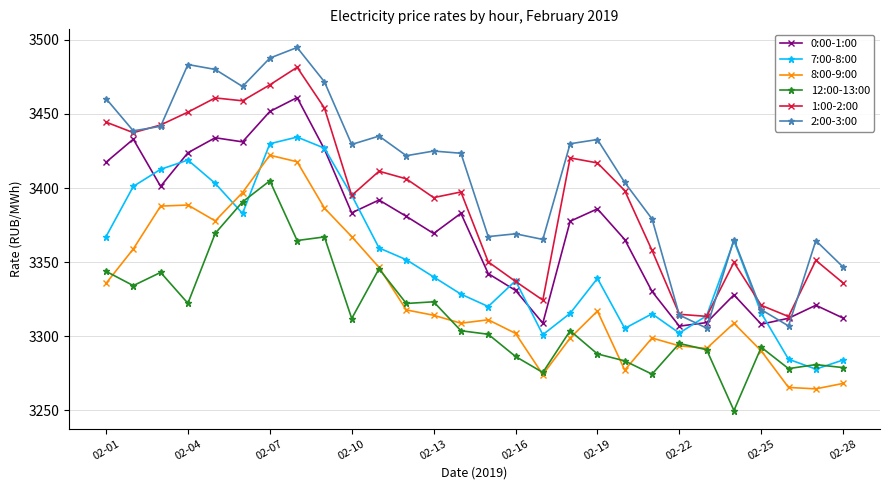

List the series in order of their peak value, lowest first.

12:00-13:00, 8:00-9:00, 7:00-8:00, 0:00-1:00, 1:00-2:00, 2:00-3:00